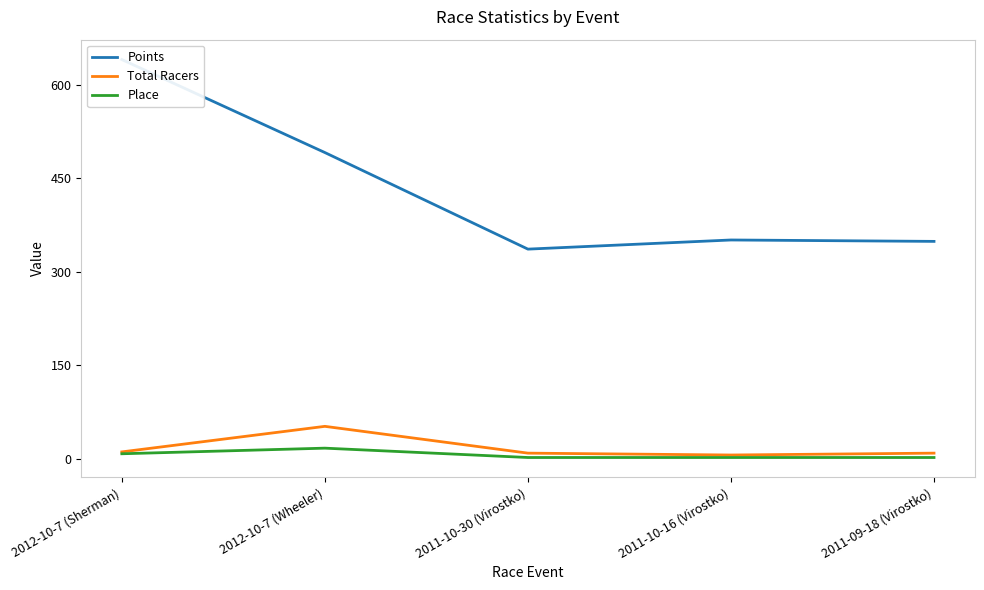

Count the number of categories in the chart.

5